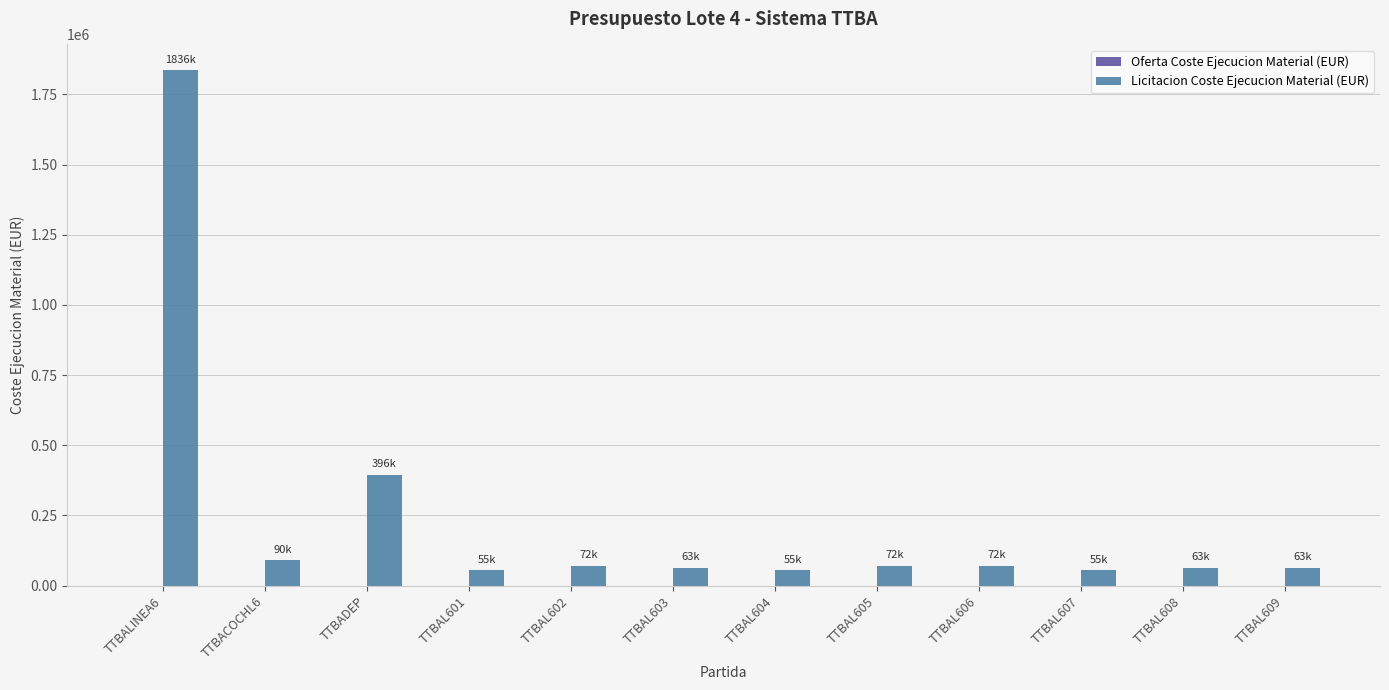

Does the chart contain any negative values?

No